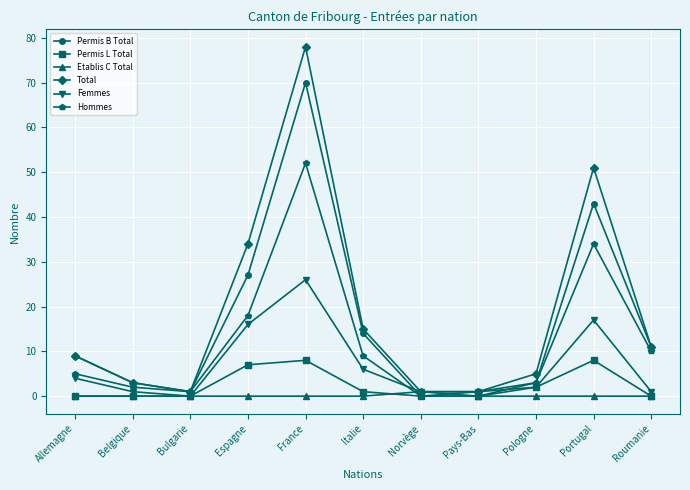

Which category has the highest value in the Femmes series?

France